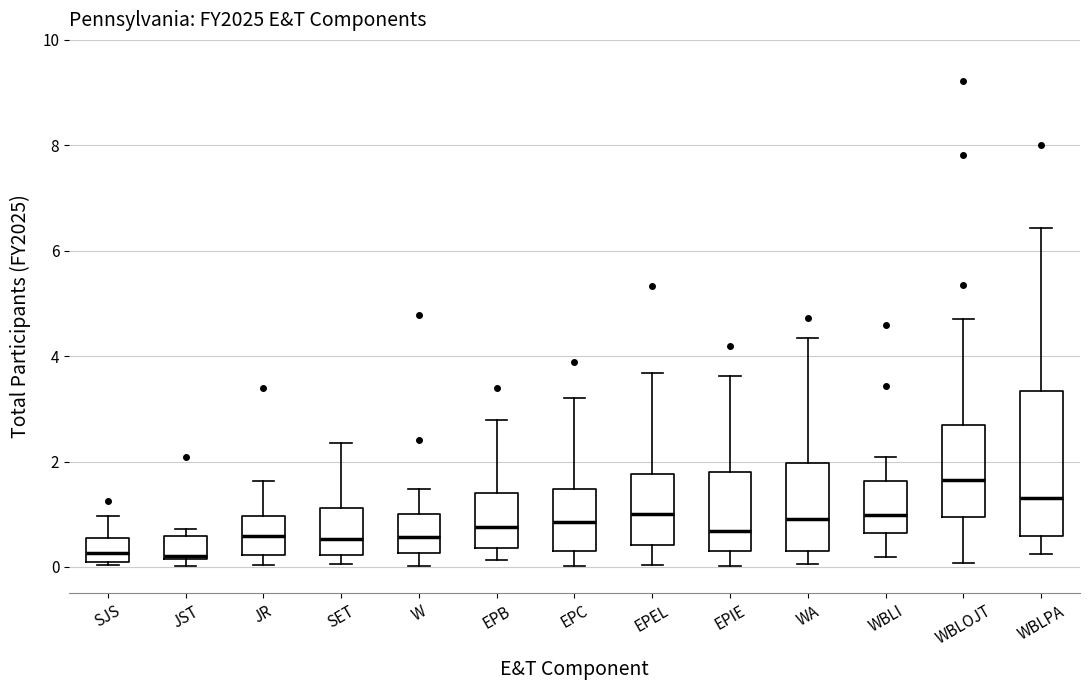

Which box is the tallest, from its lower edge to its upper edge?

WBLPA